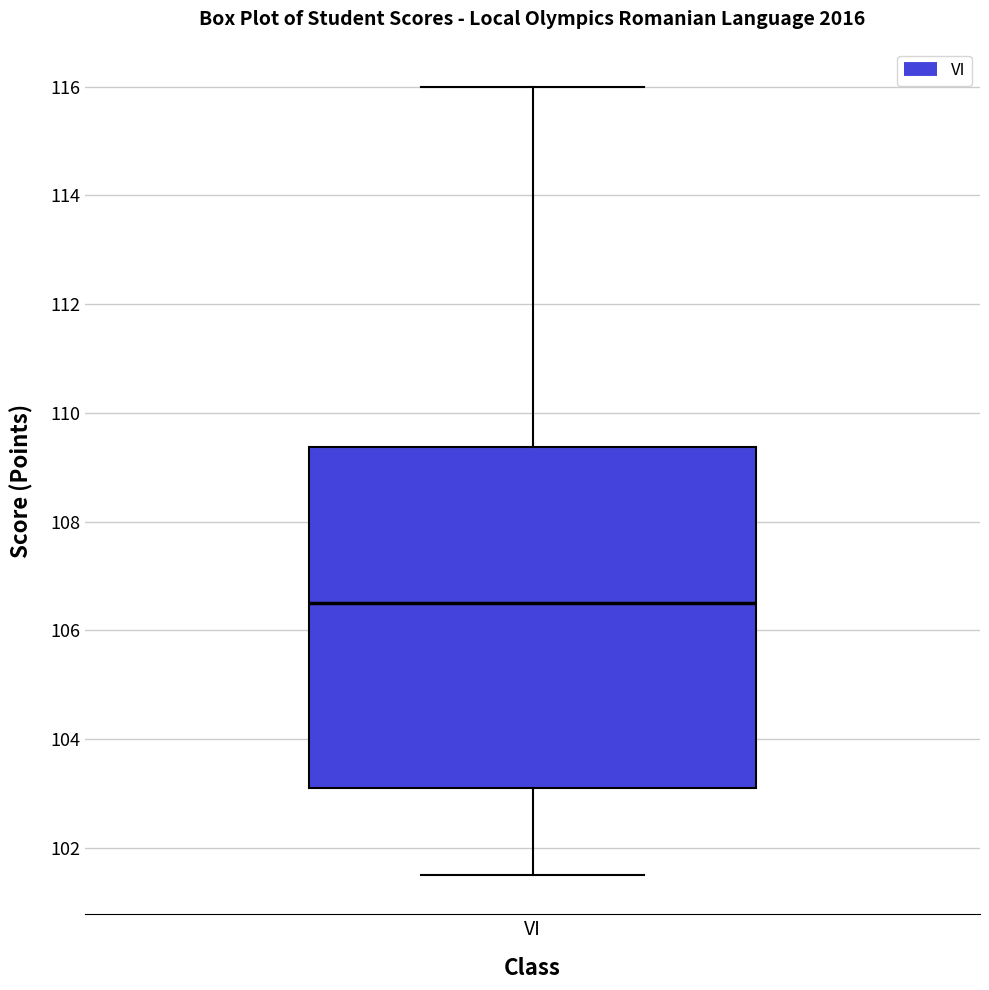

Where does the upper whisker of the box for VI end on the y-axis? The values are not printed on the chart, so give them approximately, as read against the axis.

116.0